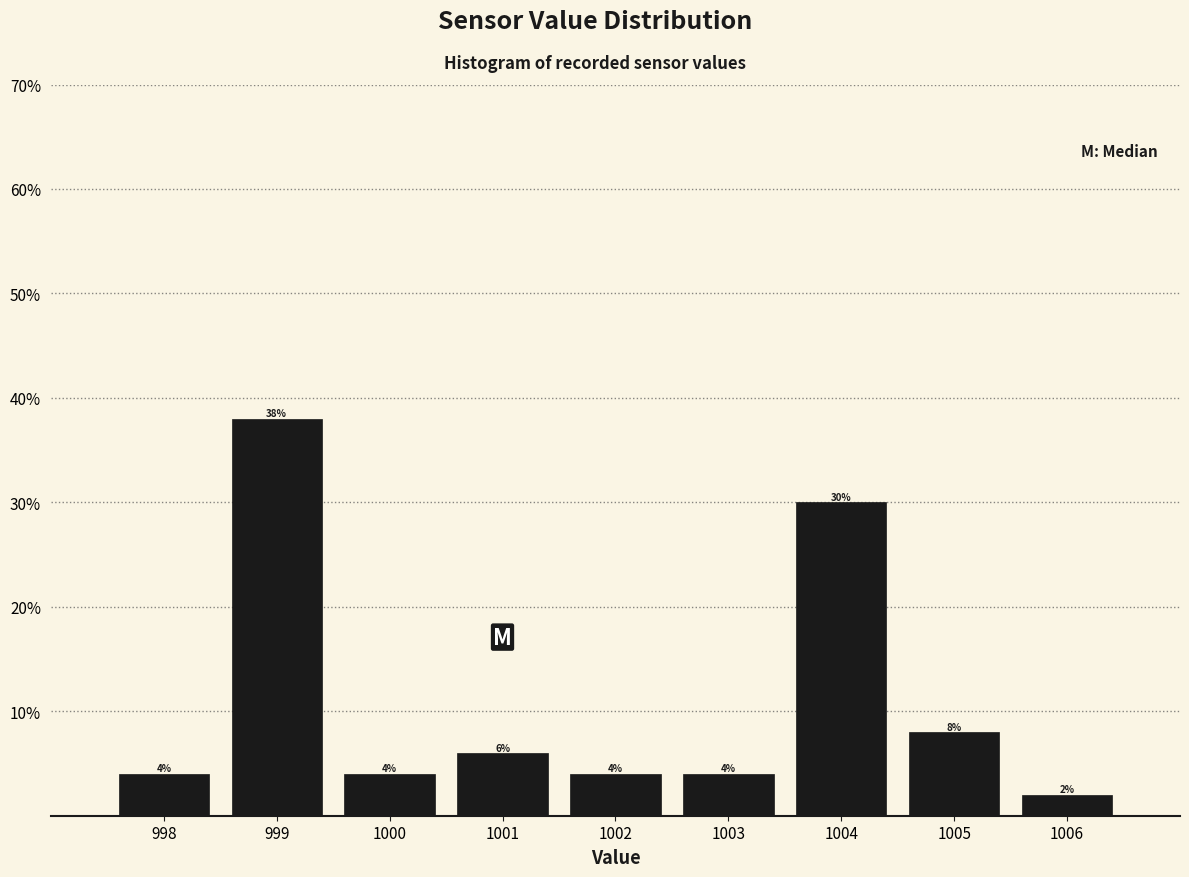

Reading left to right, transcribe this chart: for each bar, give the range it covers on the x-axis and its height.

997.5 to 998.5: 4
998.5 to 999.5: 38
999.5 to 1000.5: 4
1000.5 to 1001.5: 6
1001.5 to 1002.5: 4
1002.5 to 1003.5: 4
1003.5 to 1004.5: 30
1004.5 to 1005.5: 8
1005.5 to 1006.5: 2